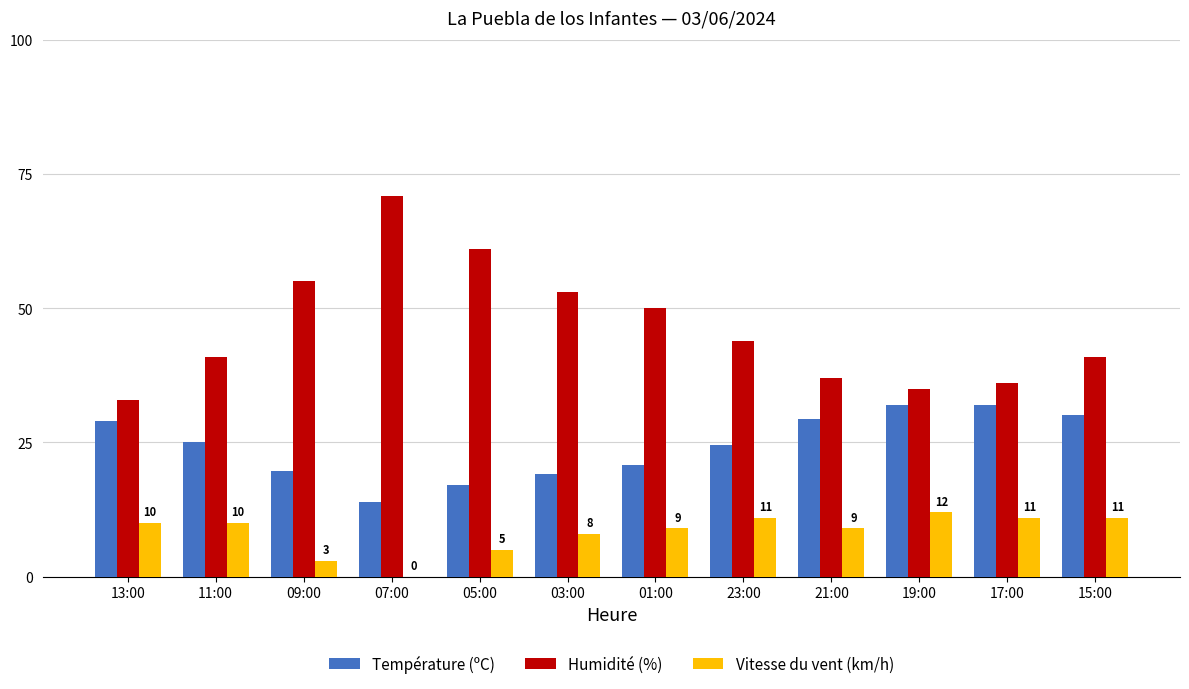

What is the approximate value of Température (ºC) at 07:00?

14.0